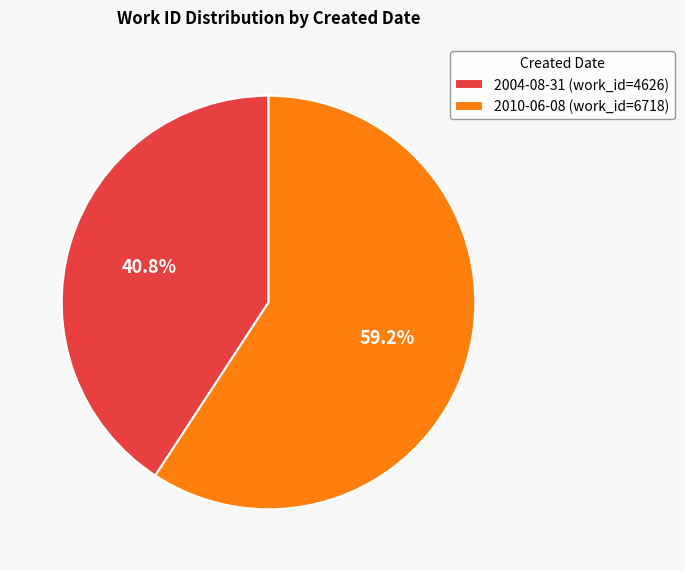

To the nearest percent, what is the difference between the largest and smallest slice percentages?

18%